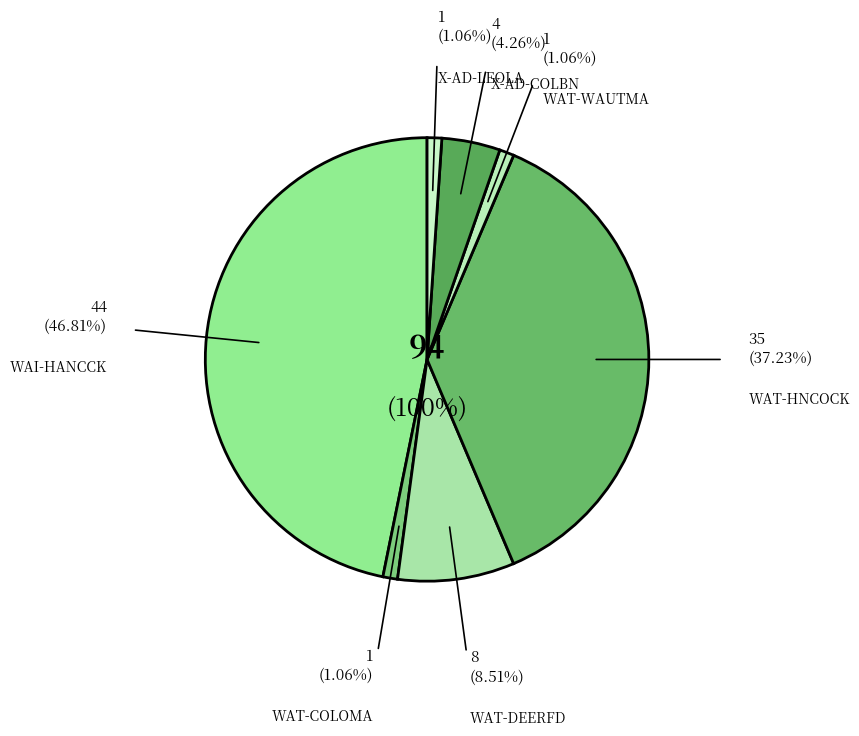

To the nearest percent, what is the difference between the WAT-DEERFD and WAI-HANCCK slice percentages?

38%